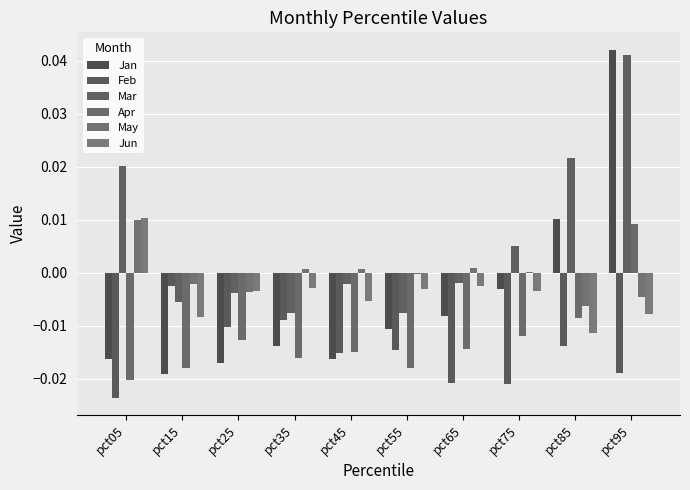

Is the value of Apr at pct55 greater than the value of Feb at pct95?

Yes